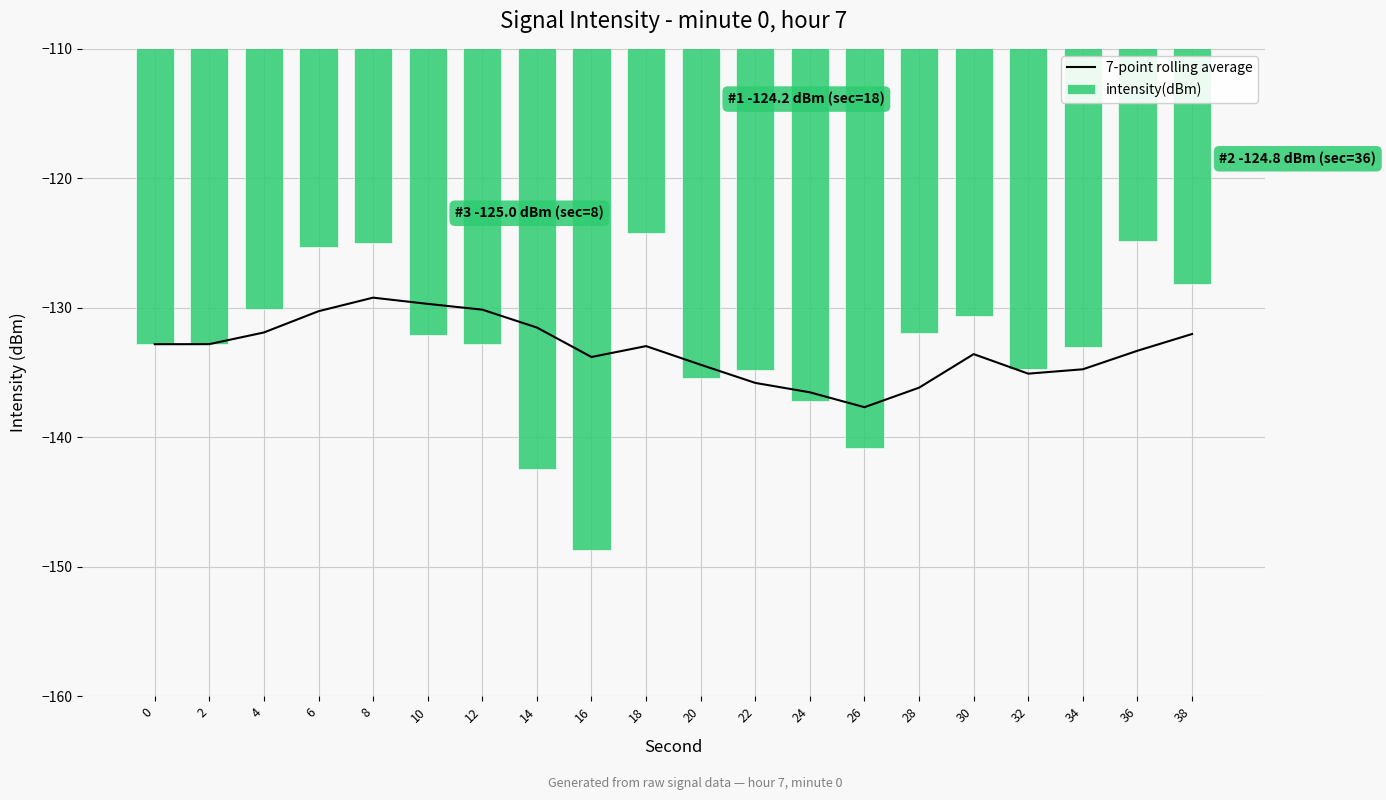

At which category is the sum across all series the highest?

8